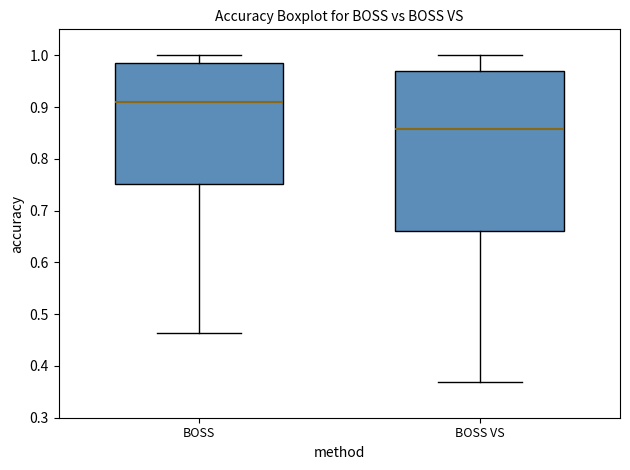

Reading left to right, read every box against the y-axis: the position of its median line, the range the box covers, and the ends of its whiskers. The values are not printed on the chart, so give them approximately, as read against the axis.

BOSS: median 0.91, box 0.75 to 0.99, whiskers 0.46 to 1.00
BOSS VS: median 0.86, box 0.66 to 0.97, whiskers 0.37 to 1.00